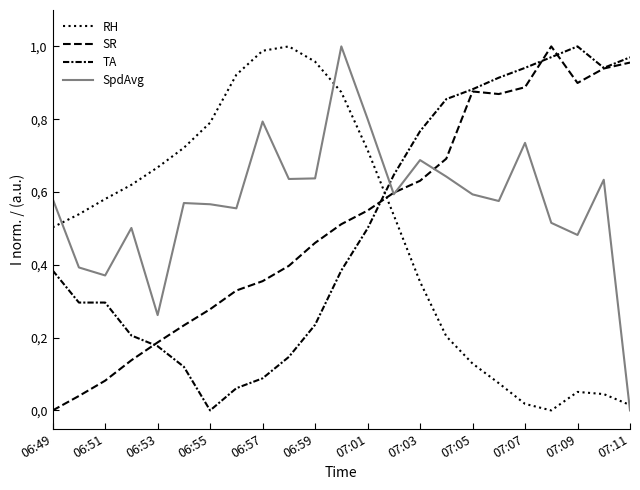

How many interior local peaks does the TA series have?

1